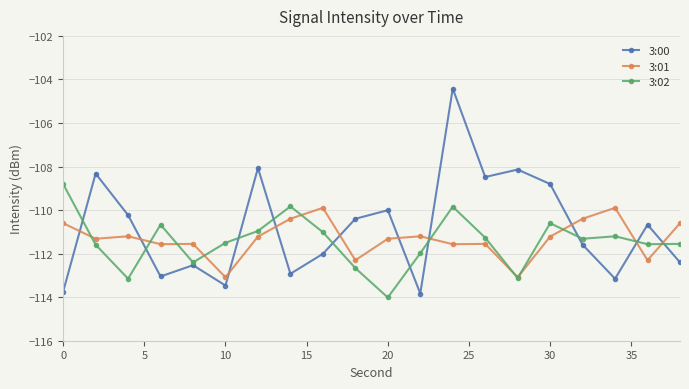

Which series has the largest range (max minus min)?

3:00